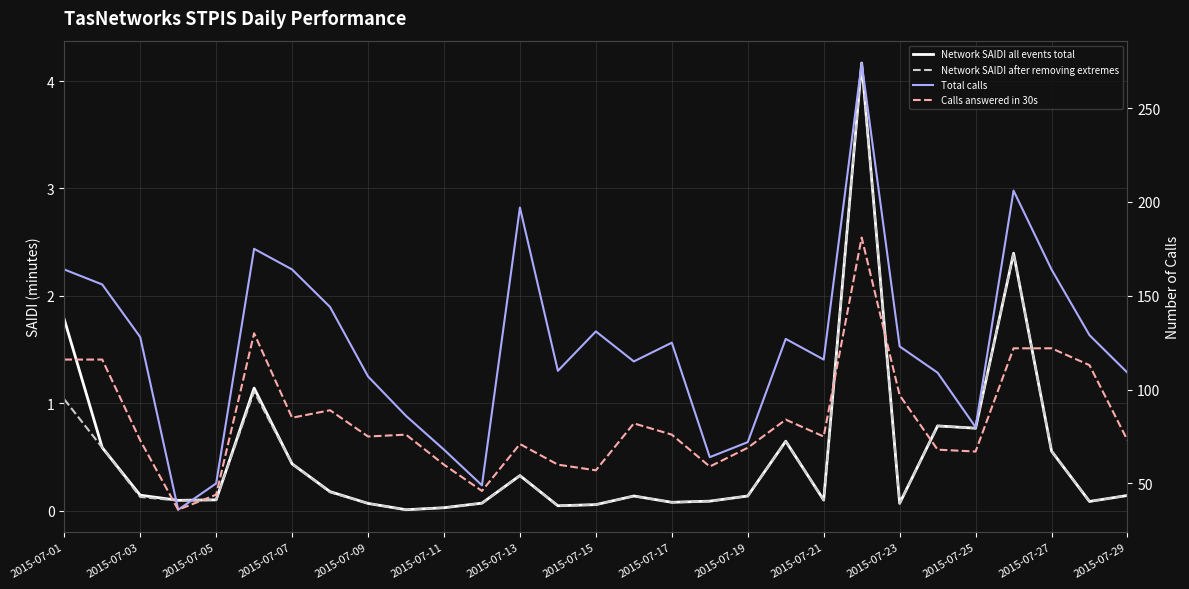

At 2015-07-23, list the series in order from smallest to largest.

Network SAIDI after removing extremes, Network SAIDI all events total, Calls answered in 30s, Total calls